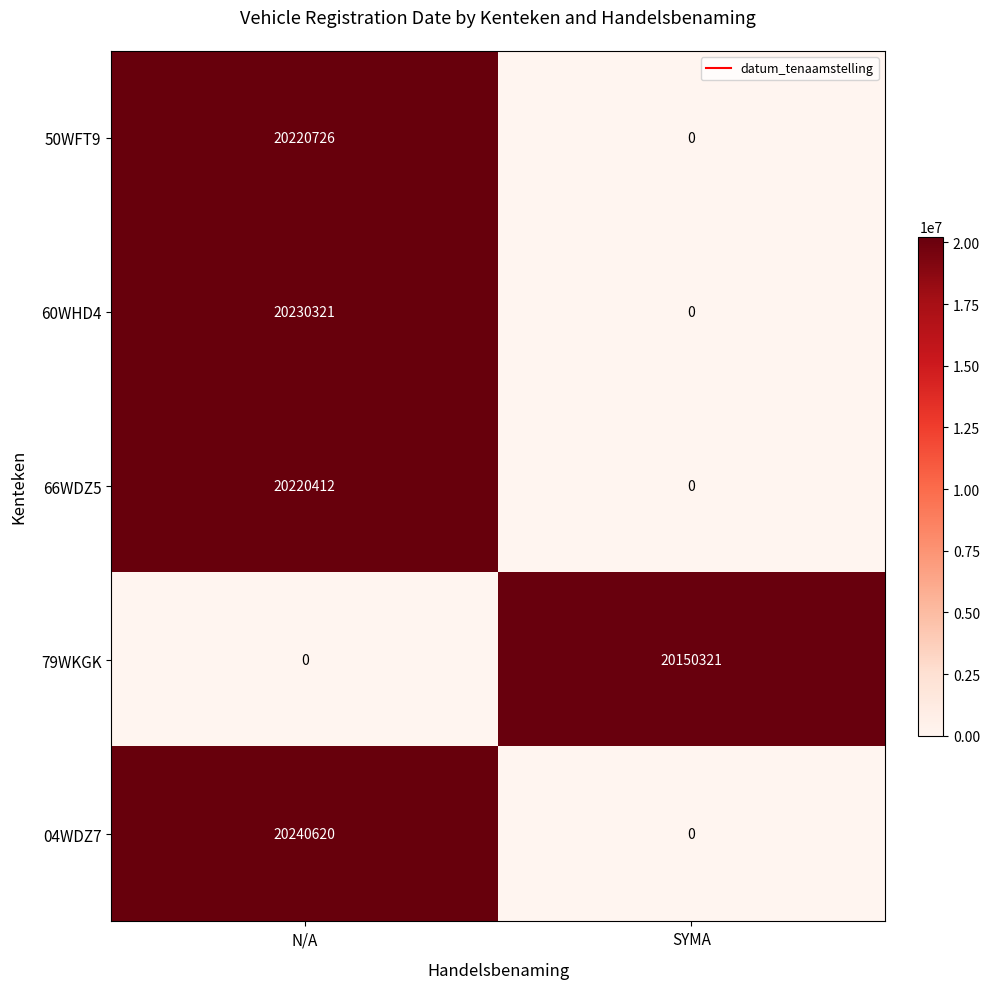

The 60WHD4 series shows 20230321 at N/A. True or false?

True